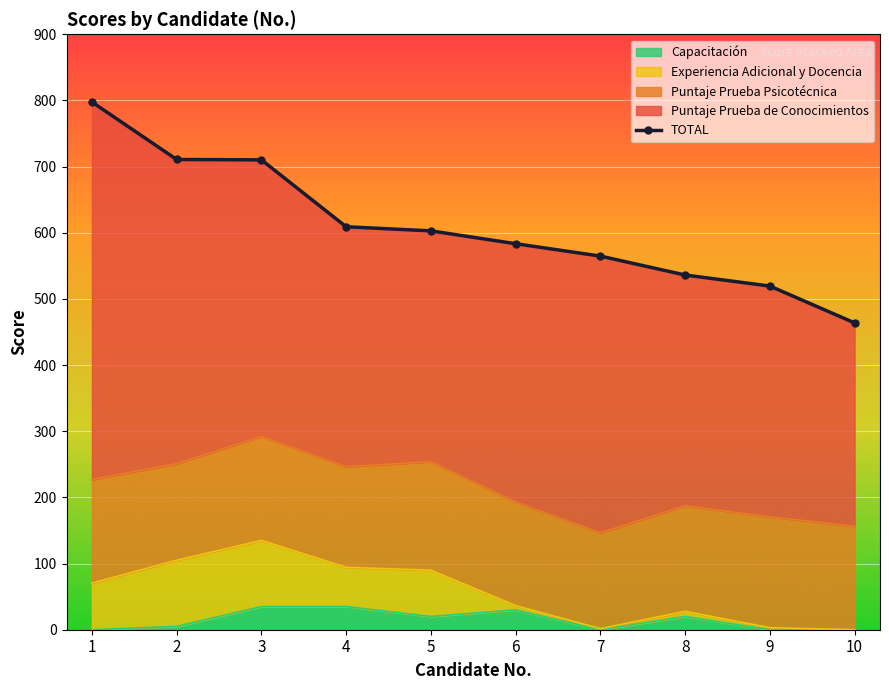

What is the sum of the values at 7 and 10?

1028.5